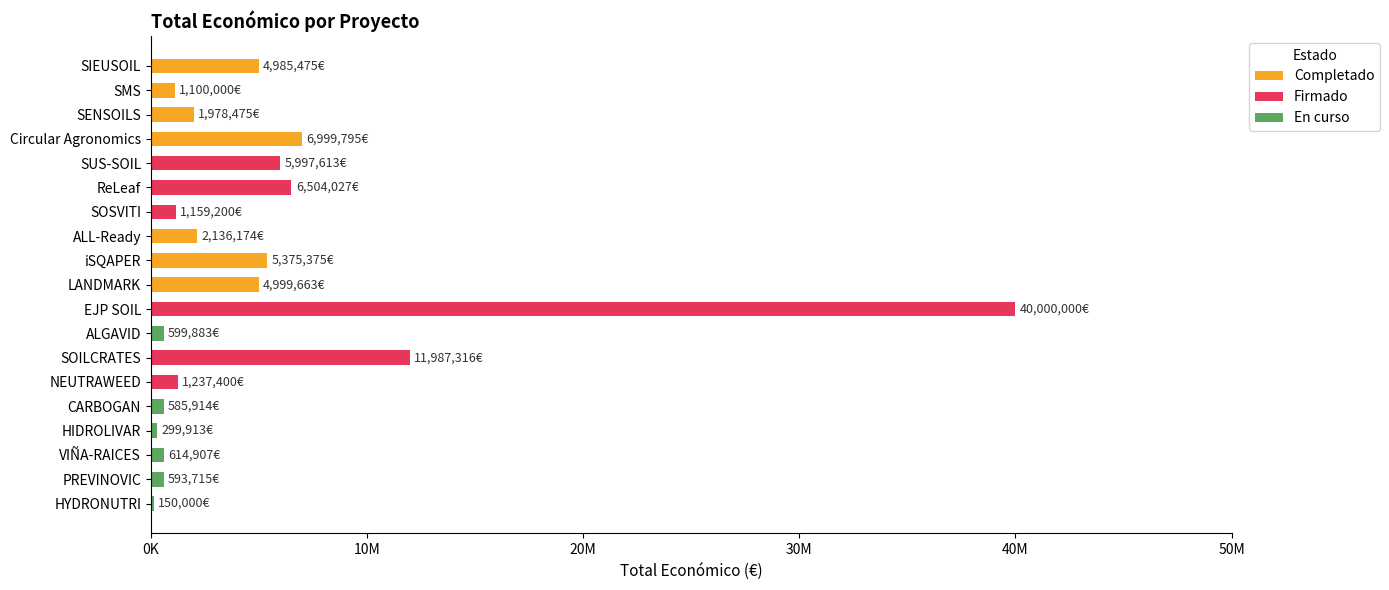

Where is the data nearest to the value 20075000?

SOILCRATES